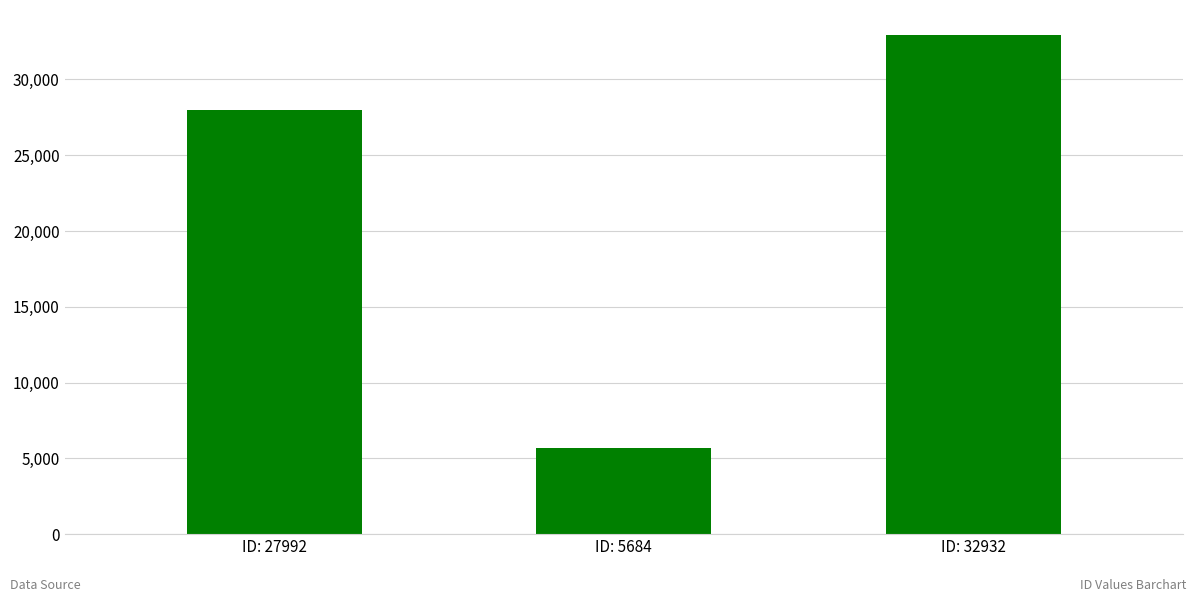

The value at ID: 27992 is 27992. True or false?

True